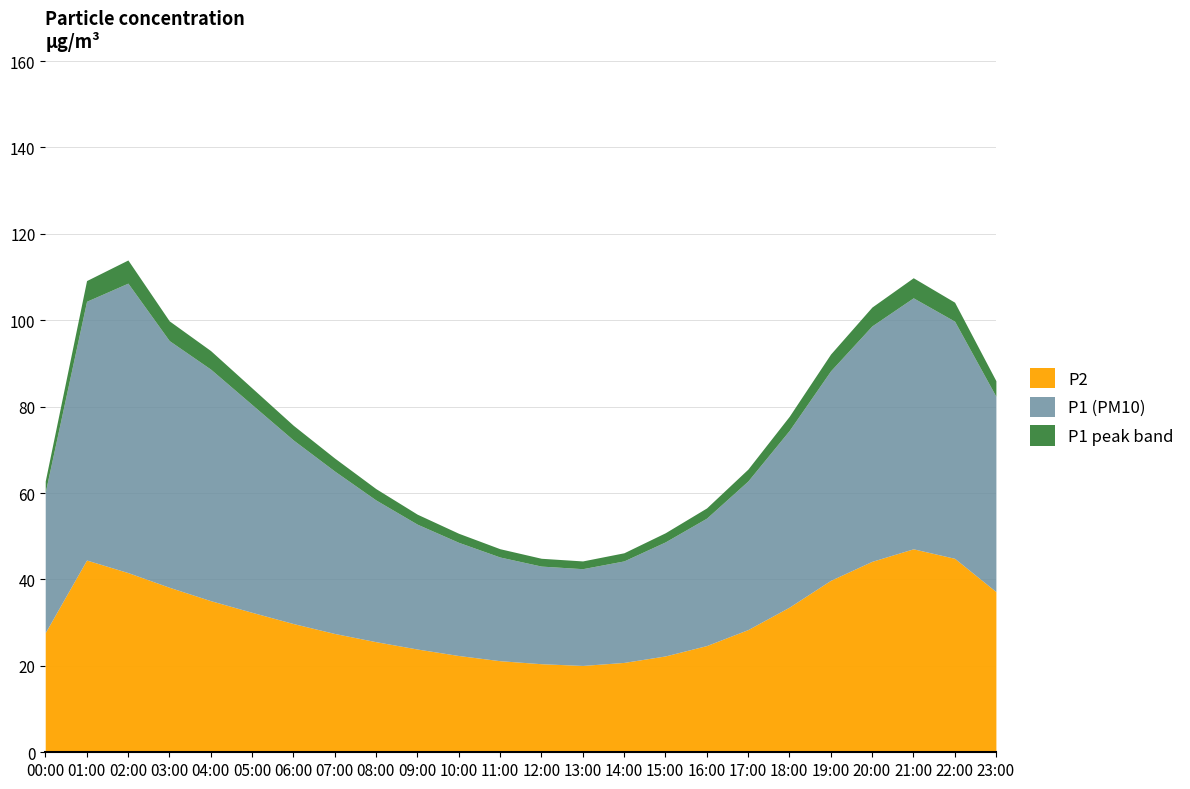

Which series has the largest range (max minus min)?

P1